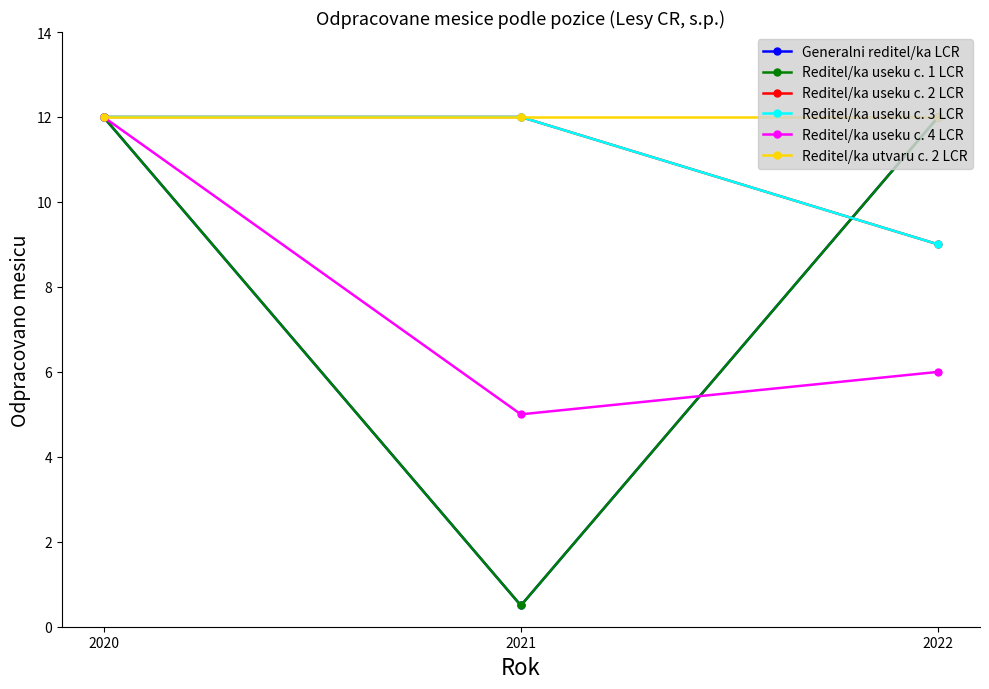

Is this an area chart (filled region under the line)?

No